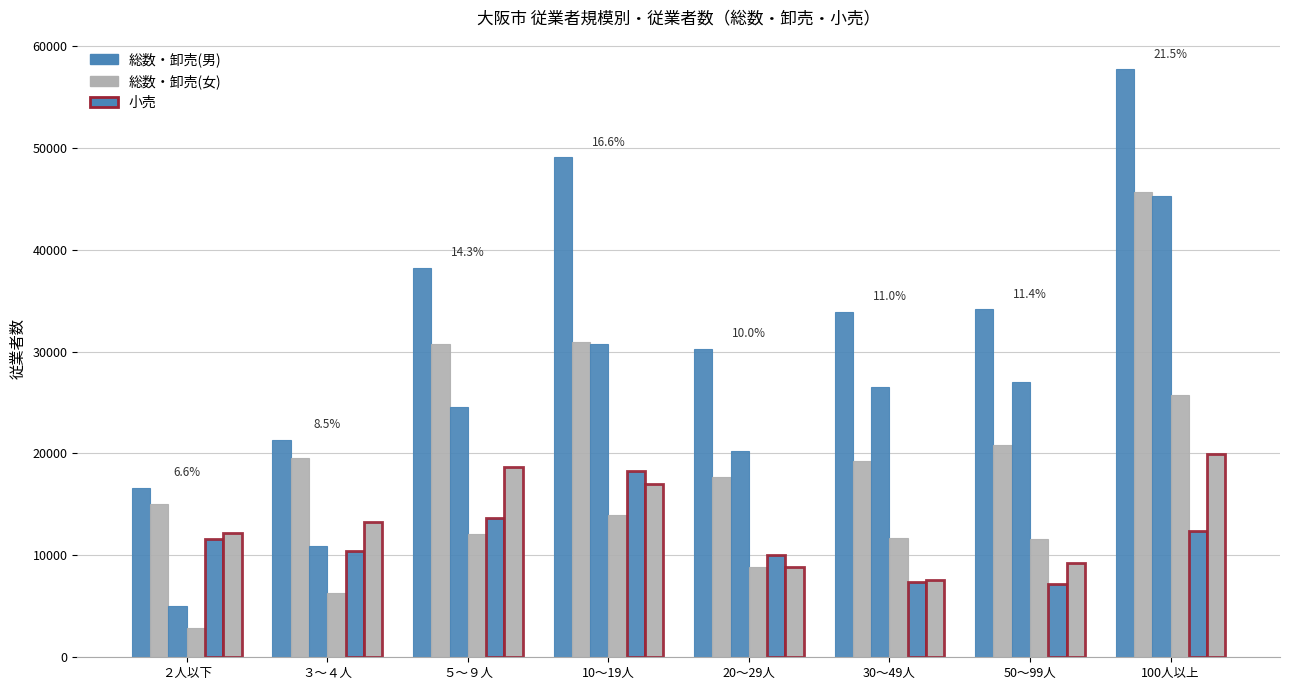

Count the number of data series in this chart.

6